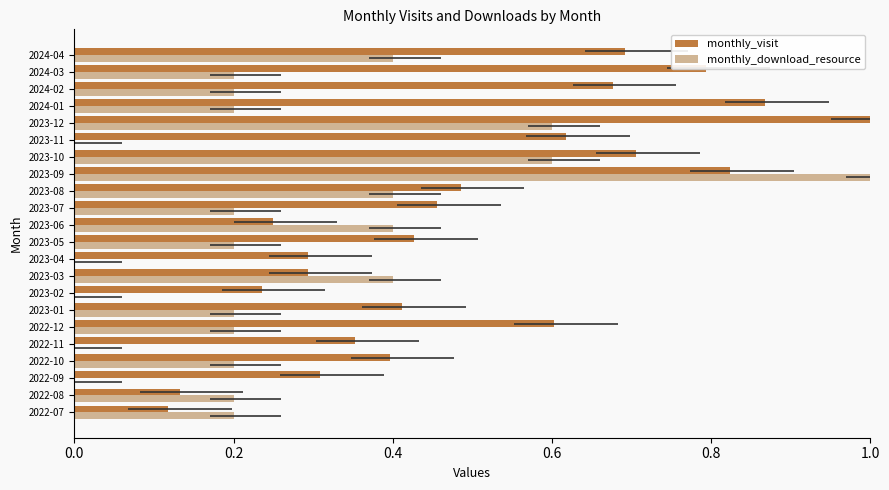

What is the highest value of the monthly_visit series?

1.0